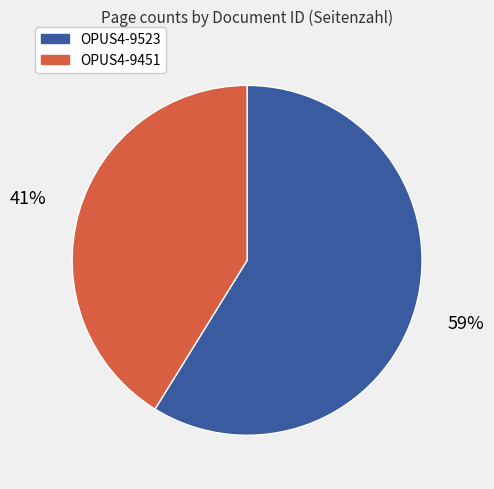

What is the majority slice?

OPUS4-9523